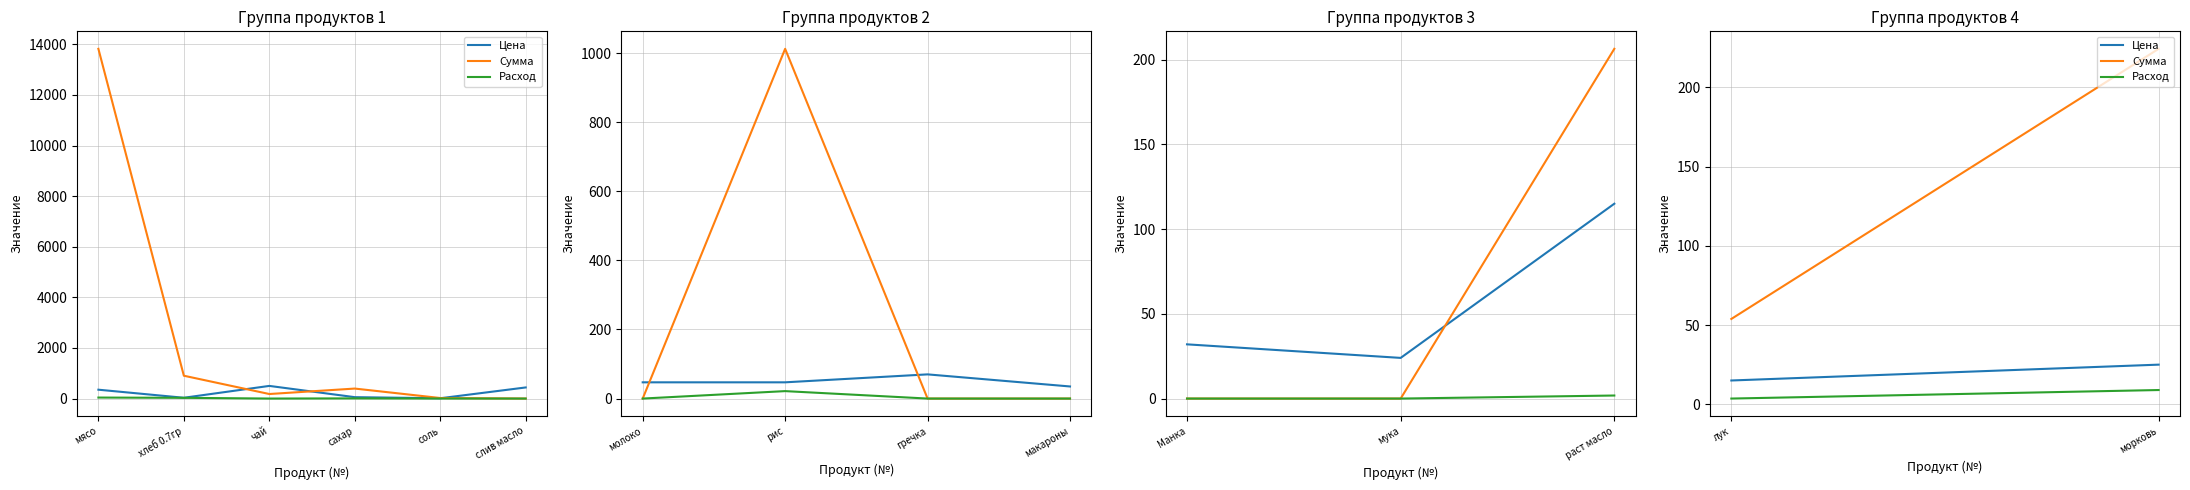

How many lines are shown in the chart?

3